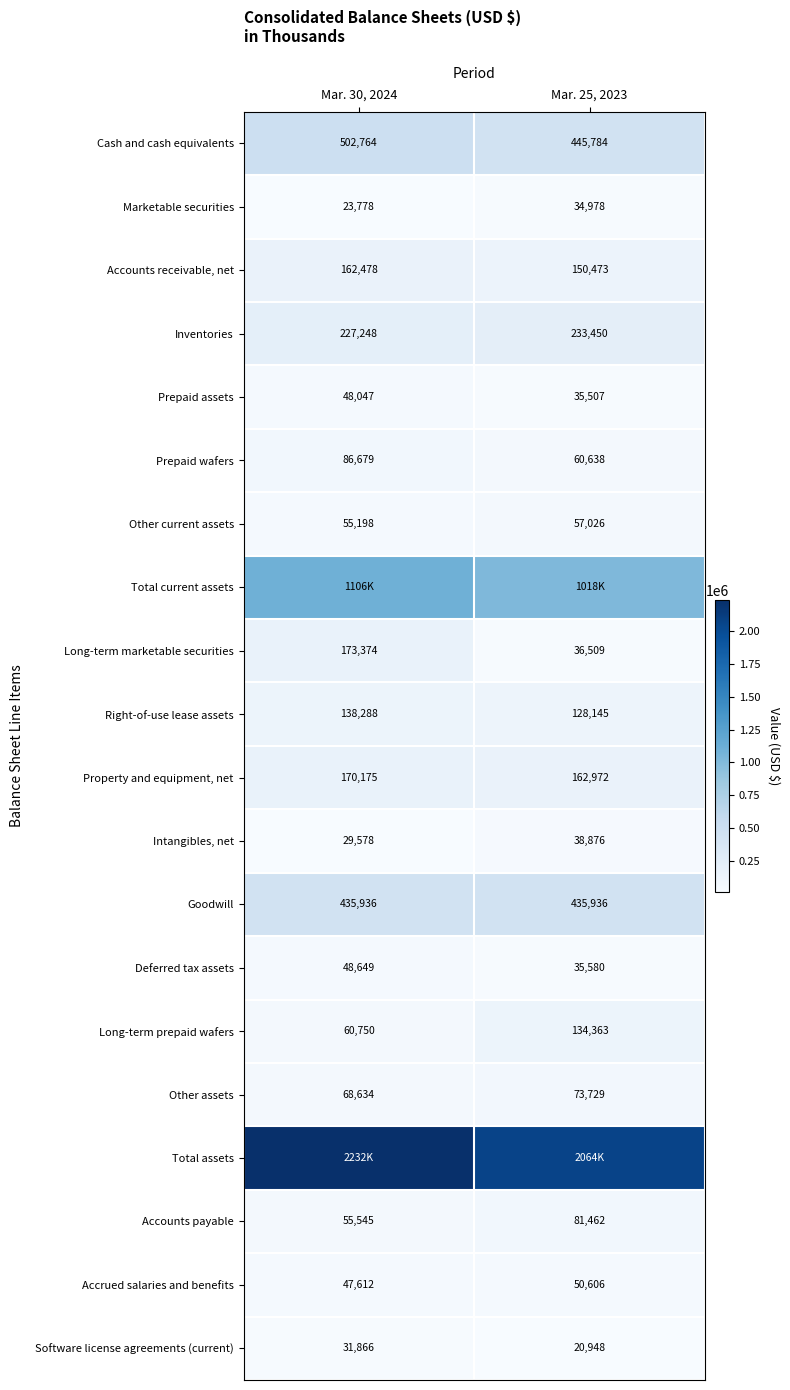

What is the sum of the Long-term marketable securities values at Mar. 30, 2024 and Mar. 25, 2023?

209883